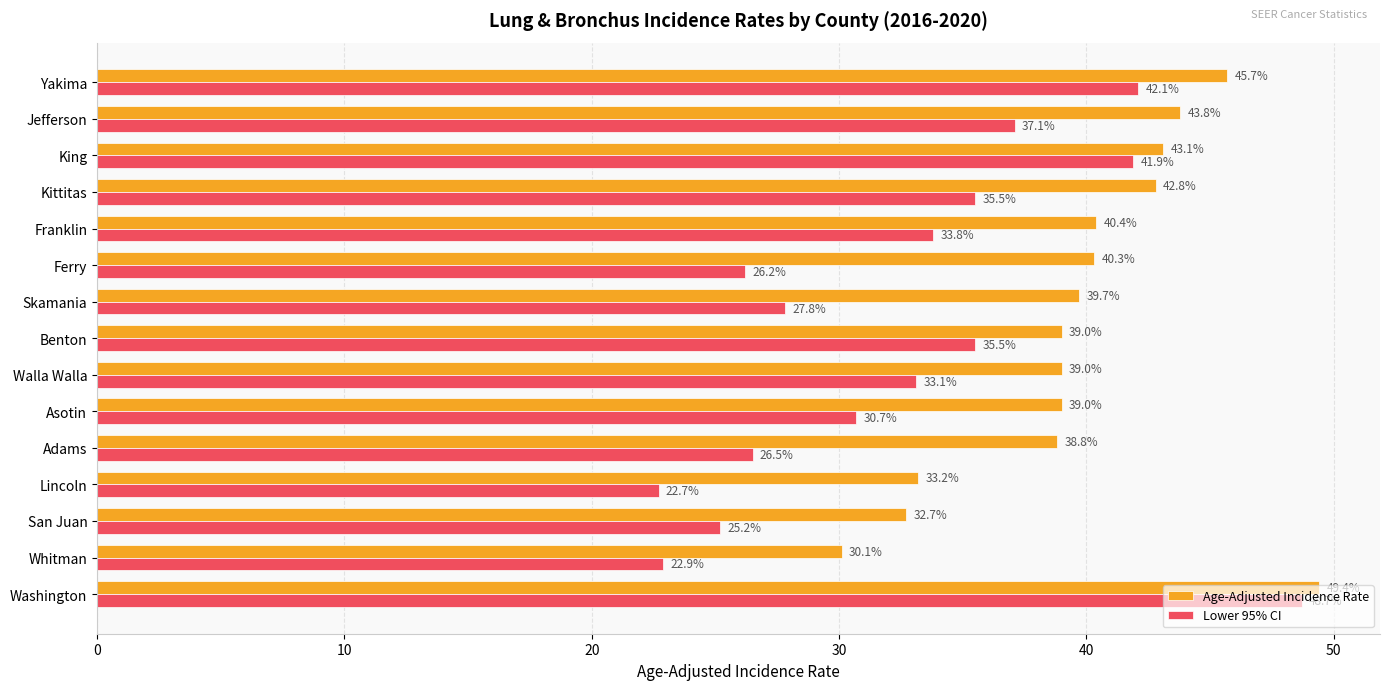

Which series has the widest spread of values?

Lower 95% CI